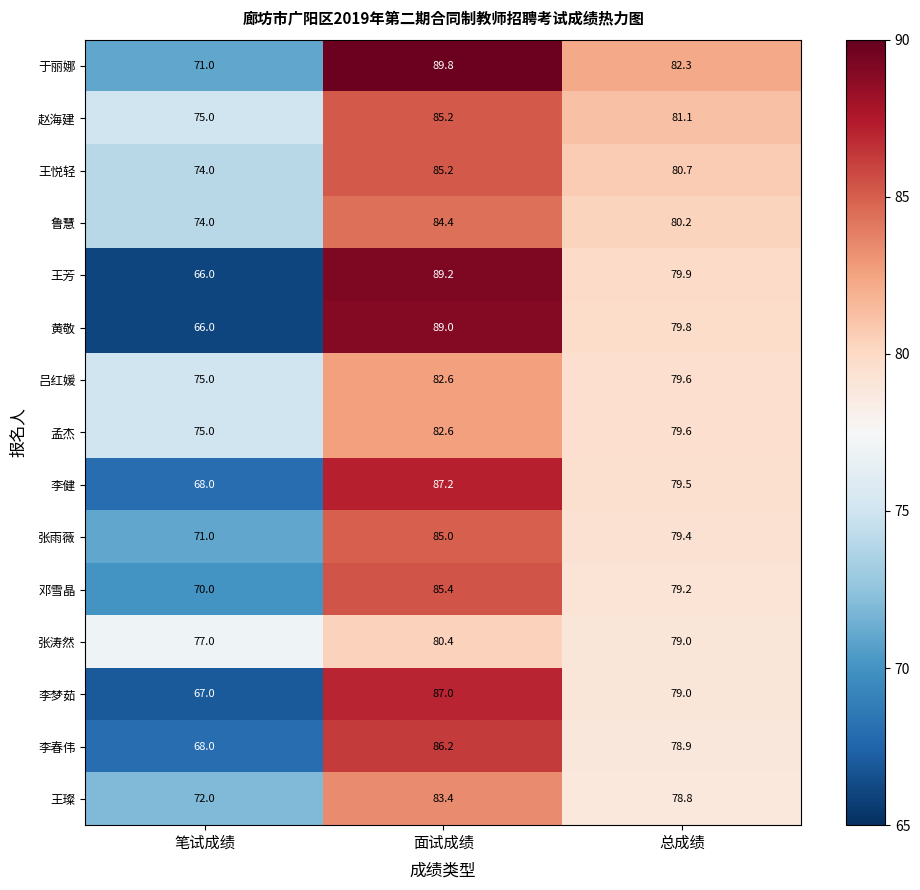

Which series has the largest total across all categories?

于丽娜